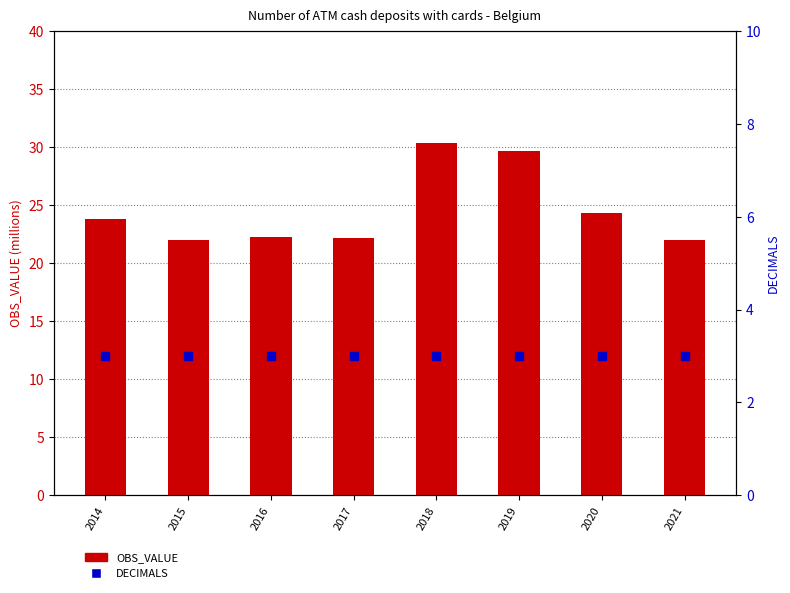

What are all the series names shown in the legend?

OBS_VALUE, DECIMALS